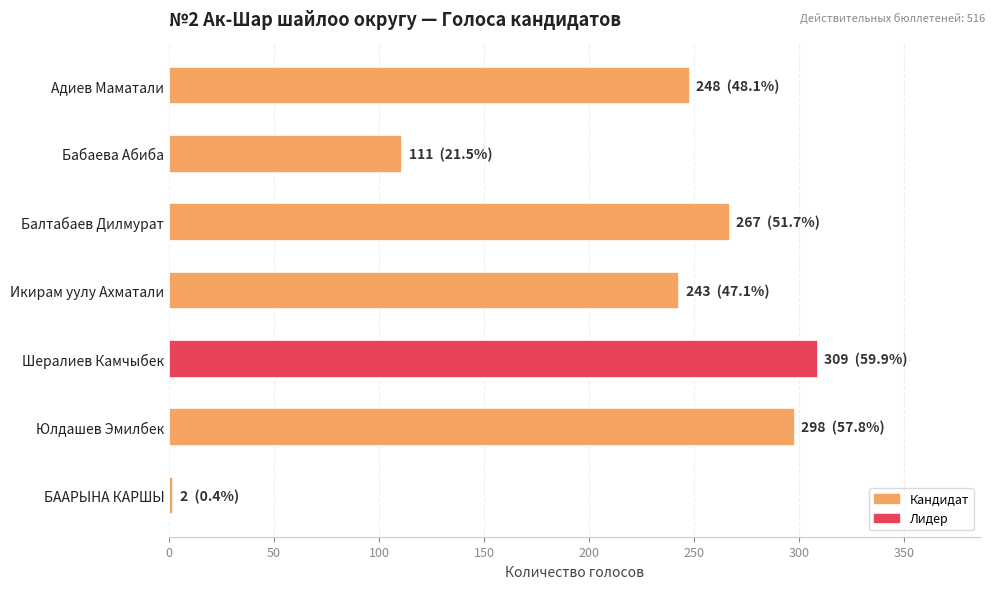

How many values are below 248?

3